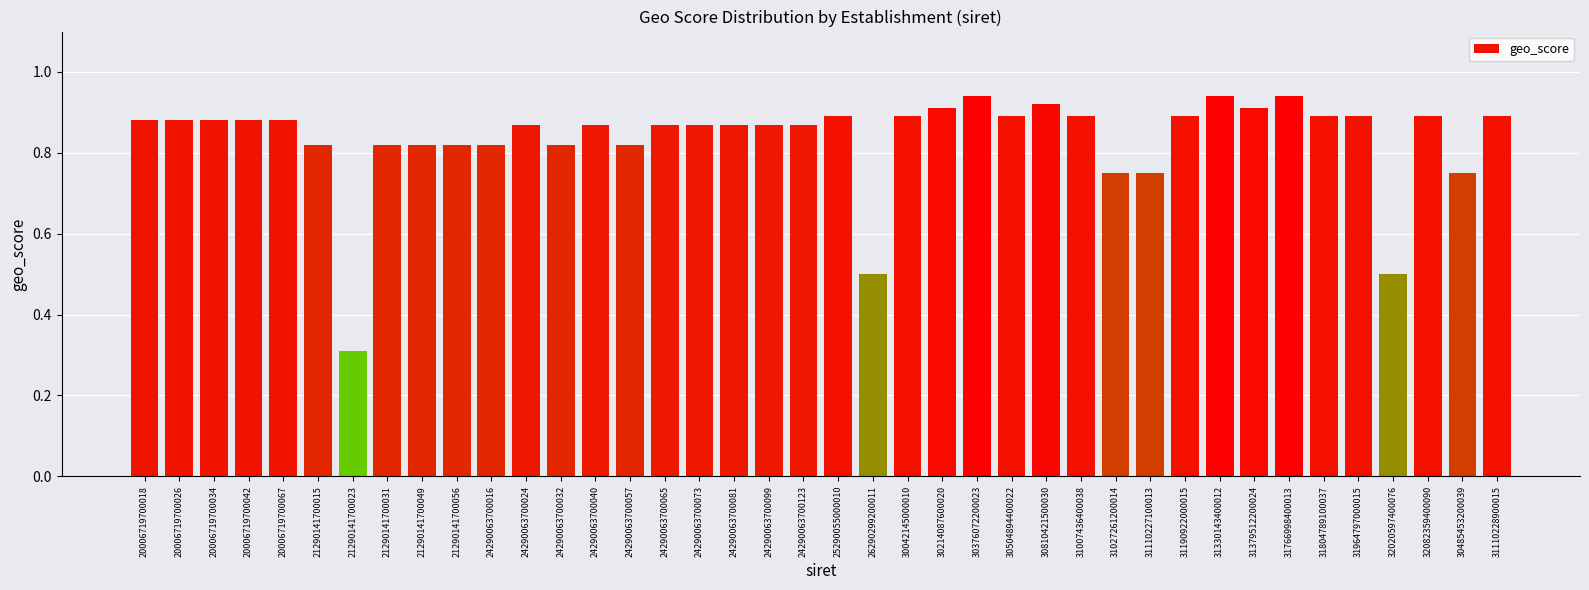

At which label is the value closest to 0?

21290141700023